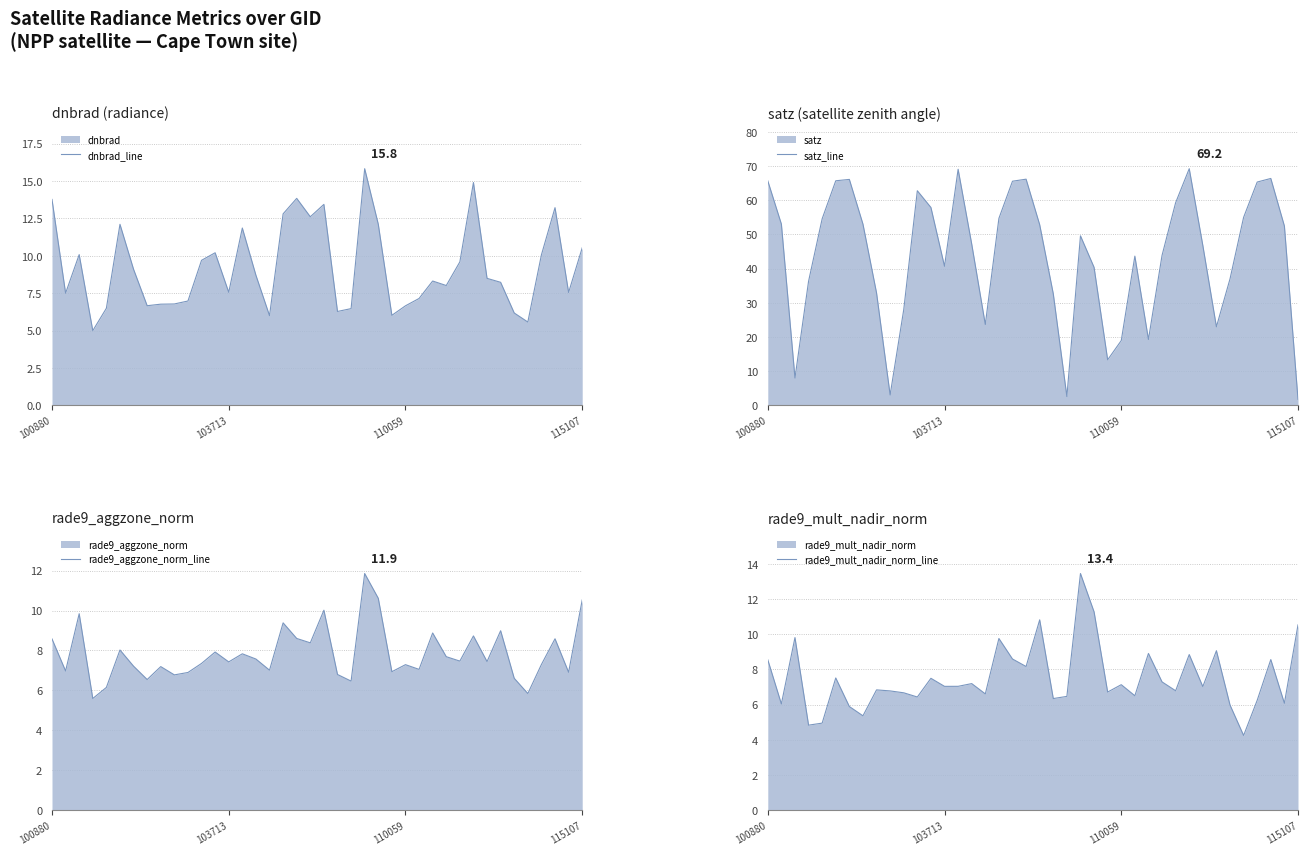

Reading right to left, list all the values displayed in this chart.

dnbrad_line: 10.5	7.5	13.2	10.1	5.6	6.2	8.2	8.5	14.9	9.6	8.0	8.3	7.1	6.7	6.0	12.1	15.8	6.5	6.3	13.4	12.6	13.8	12.8	6.0	8.7	11.9	7.6	10.2	9.7	7.0	6.8	6.8	6.7	9.1	12.1	6.5	5.0	10.1	7.5	13.8
satz_line: 1.8	52.5	66.4	65.3	55.0	37.0	23.0	46.8	69.2	59.3	43.9	19.3	43.7	18.9	13.3	40.4	49.6	2.6	32.6	52.8	66.2	65.6	54.7	23.6	47.2	69.1	40.7	57.9	62.8	28.0	3.0	32.9	53.0	66.1	65.7	54.6	36.3	8.0	53.0	65.7
rade9_aggzone_norm_line: 10.5	6.9	8.6	7.3	5.8	6.6	9.0	7.4	8.7	7.5	7.7	8.9	7.1	7.3	6.9	10.6	11.9	6.5	6.8	10.0	8.4	8.6	9.4	7.0	7.6	7.8	7.4	7.9	7.4	6.9	6.8	7.2	6.5	7.2	8.0	6.1	5.6	9.8	7.0	8.6
rade9_mult_nadir_norm_line: 10.5	6.1	8.6	6.2	4.2	6.0	9.1	7.0	8.8	6.8	7.3	8.9	6.5	7.1	6.7	11.3	13.4	6.5	6.3	10.8	8.2	8.6	9.8	6.6	7.2	7.0	7.0	7.5	6.4	6.7	6.8	6.8	5.4	5.9	7.5	4.9	4.8	9.8	6.0	8.5